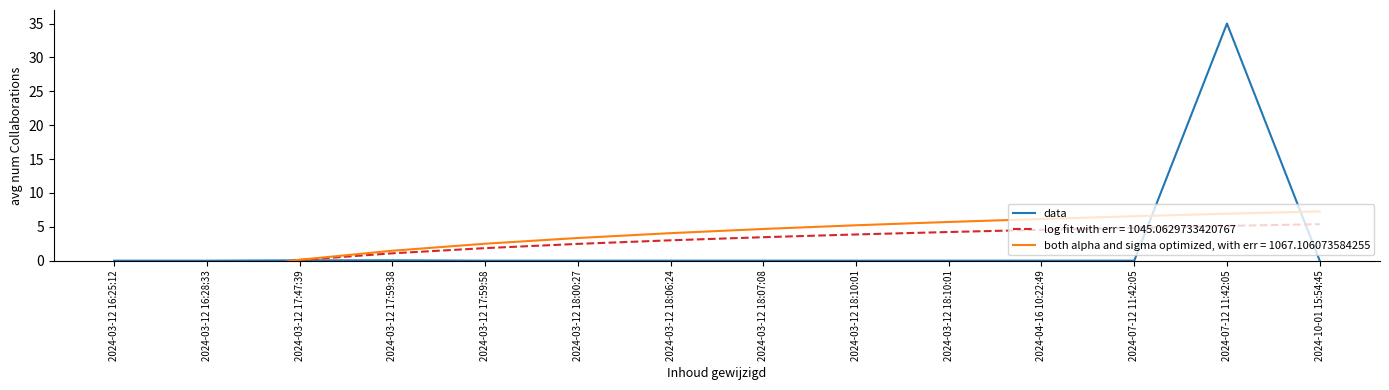

How many categories are shown in the chart?

14